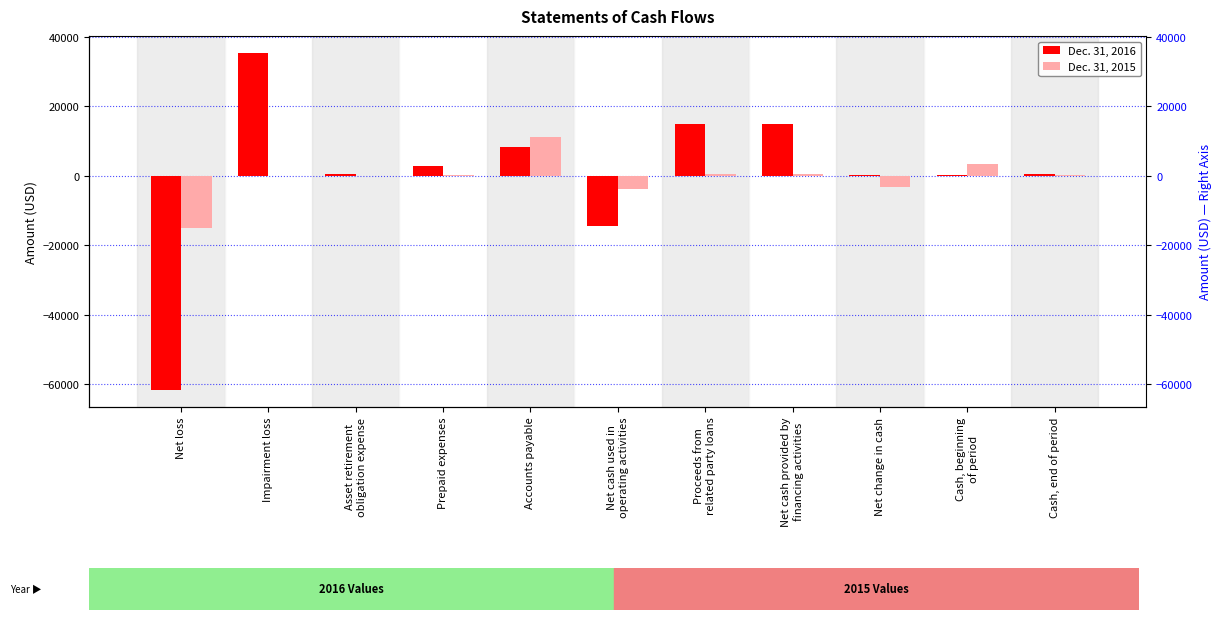

Which series has the largest total across all categories?

Dec. 31, 2016